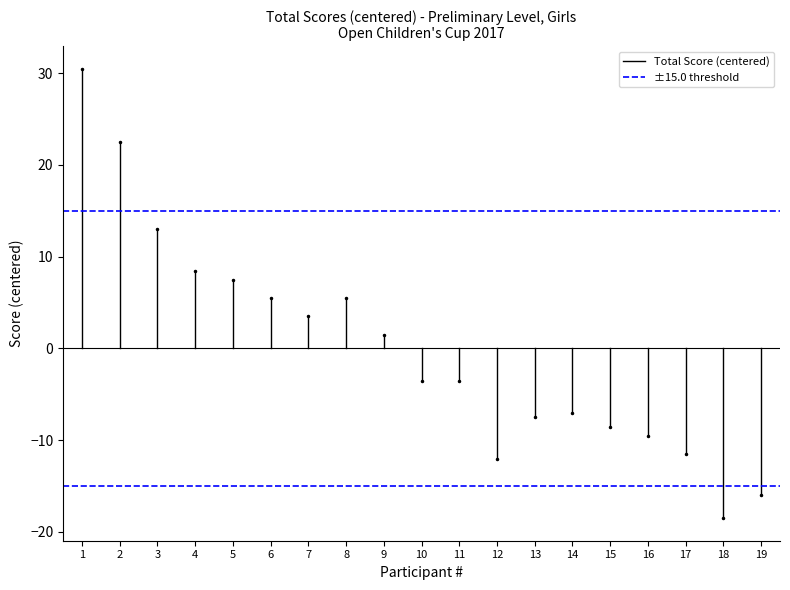

What is the value of the ±15.0 threshold point at the 2nd from the left?

15.0